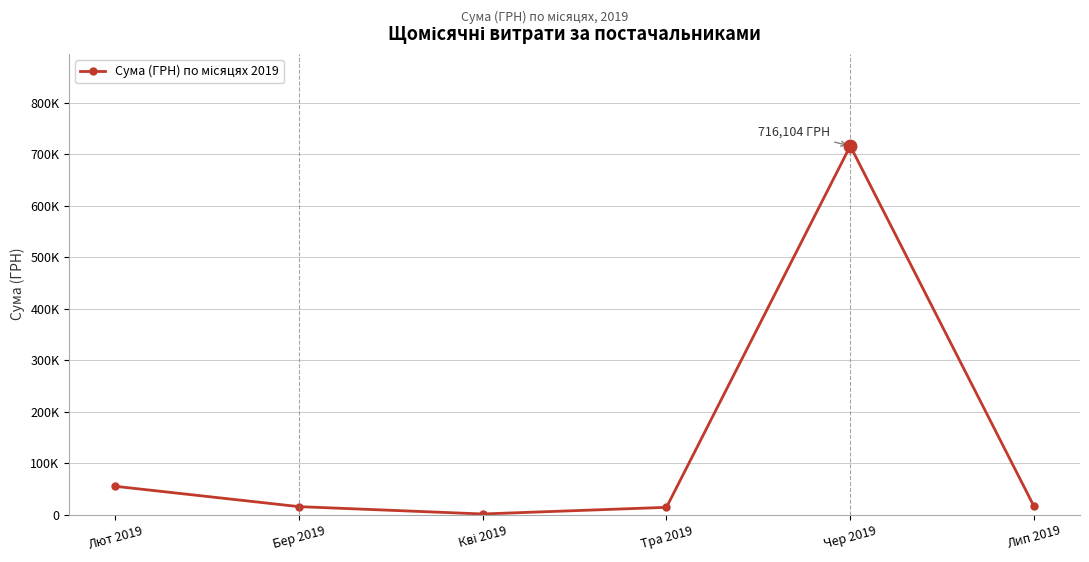

Does the chart have visible grid lines?

Yes